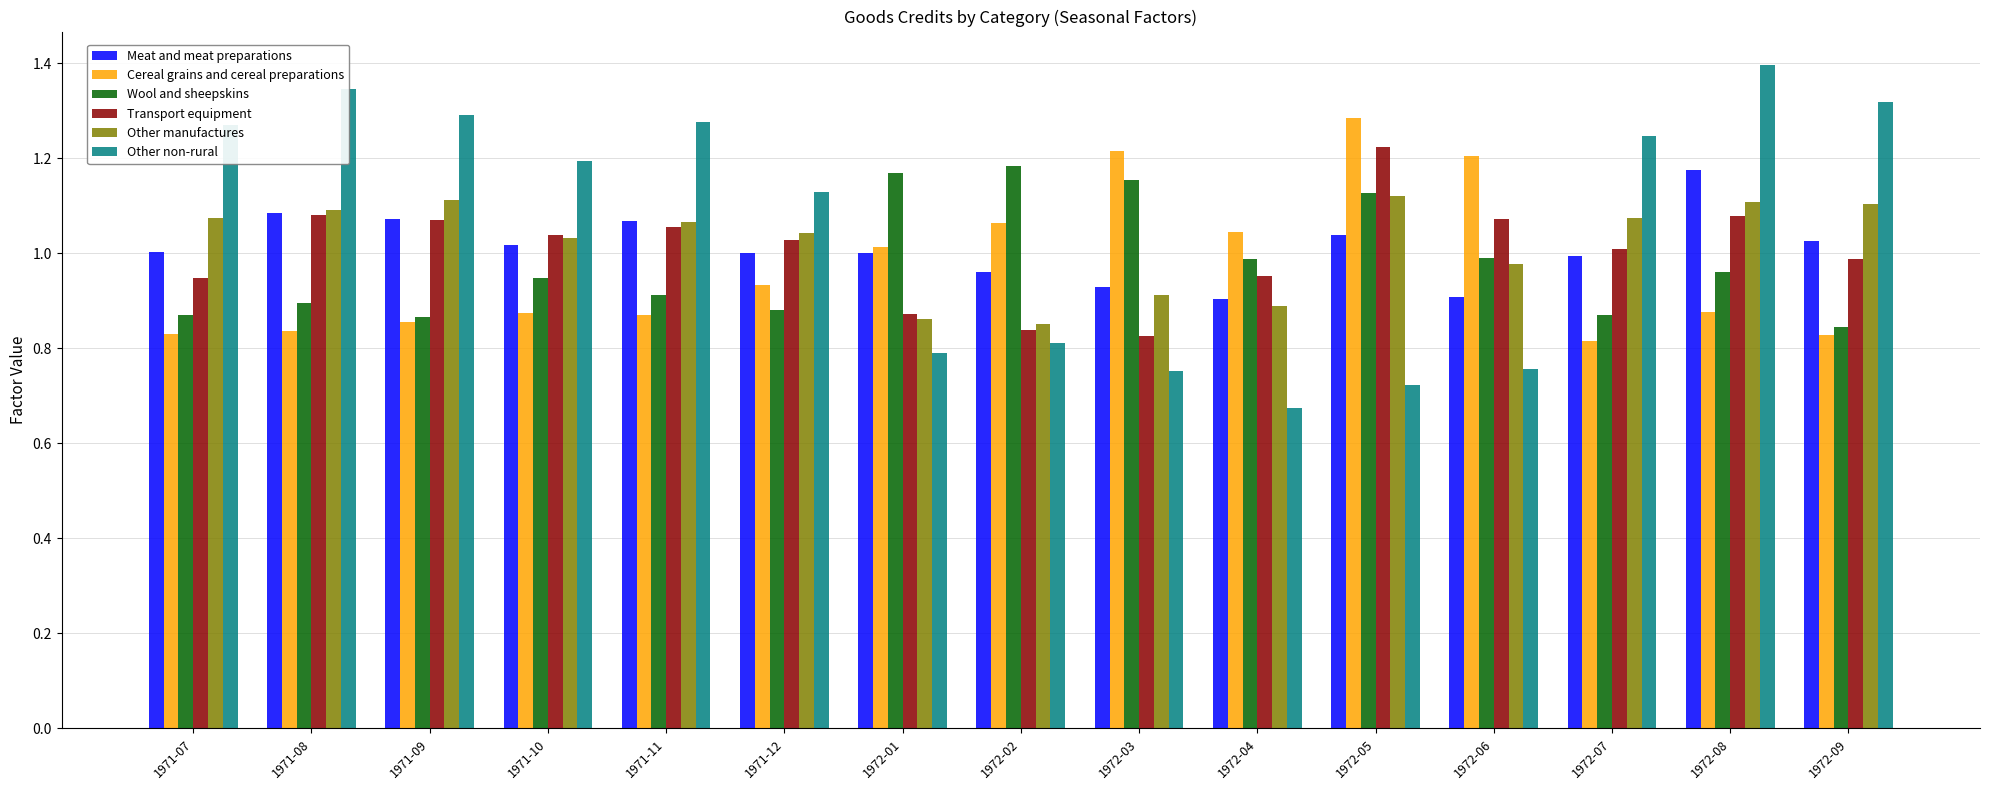

What is the sum of the Meat and meat preparations values at 1972-01 and 1971-12?

2.0